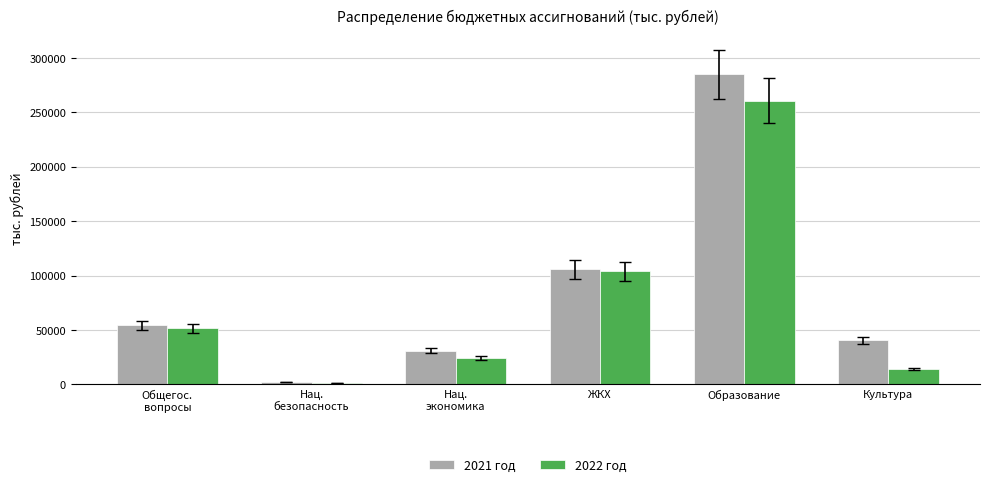

How many bars are there in total?

12